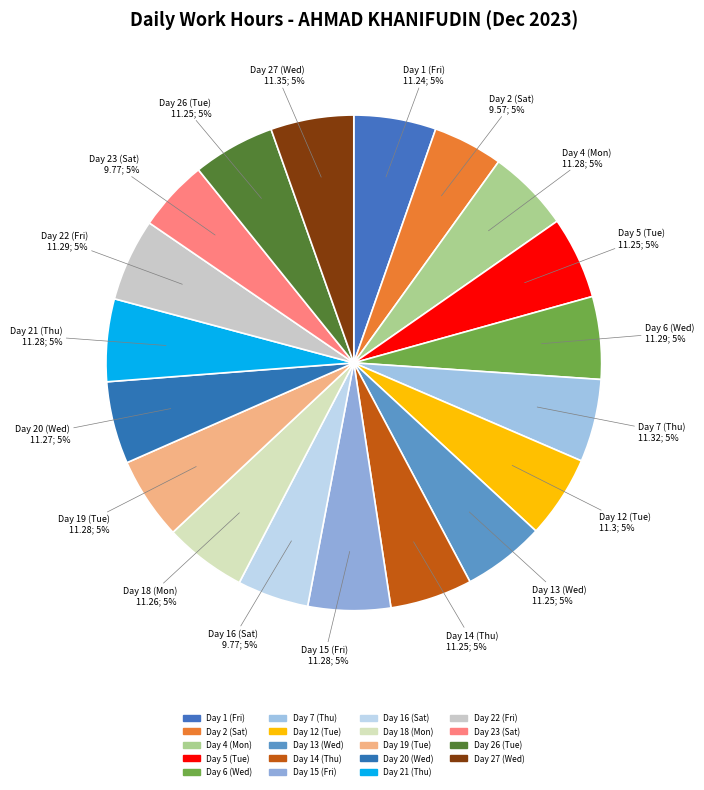

How many segments does this pie chart have?

19